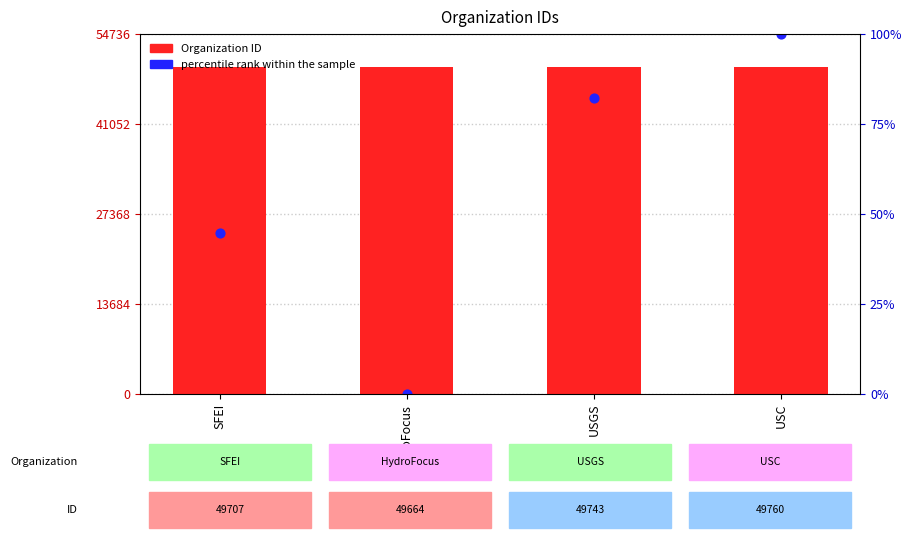

Which series reaches the maximum Y coordinate?

percentile rank within the sample